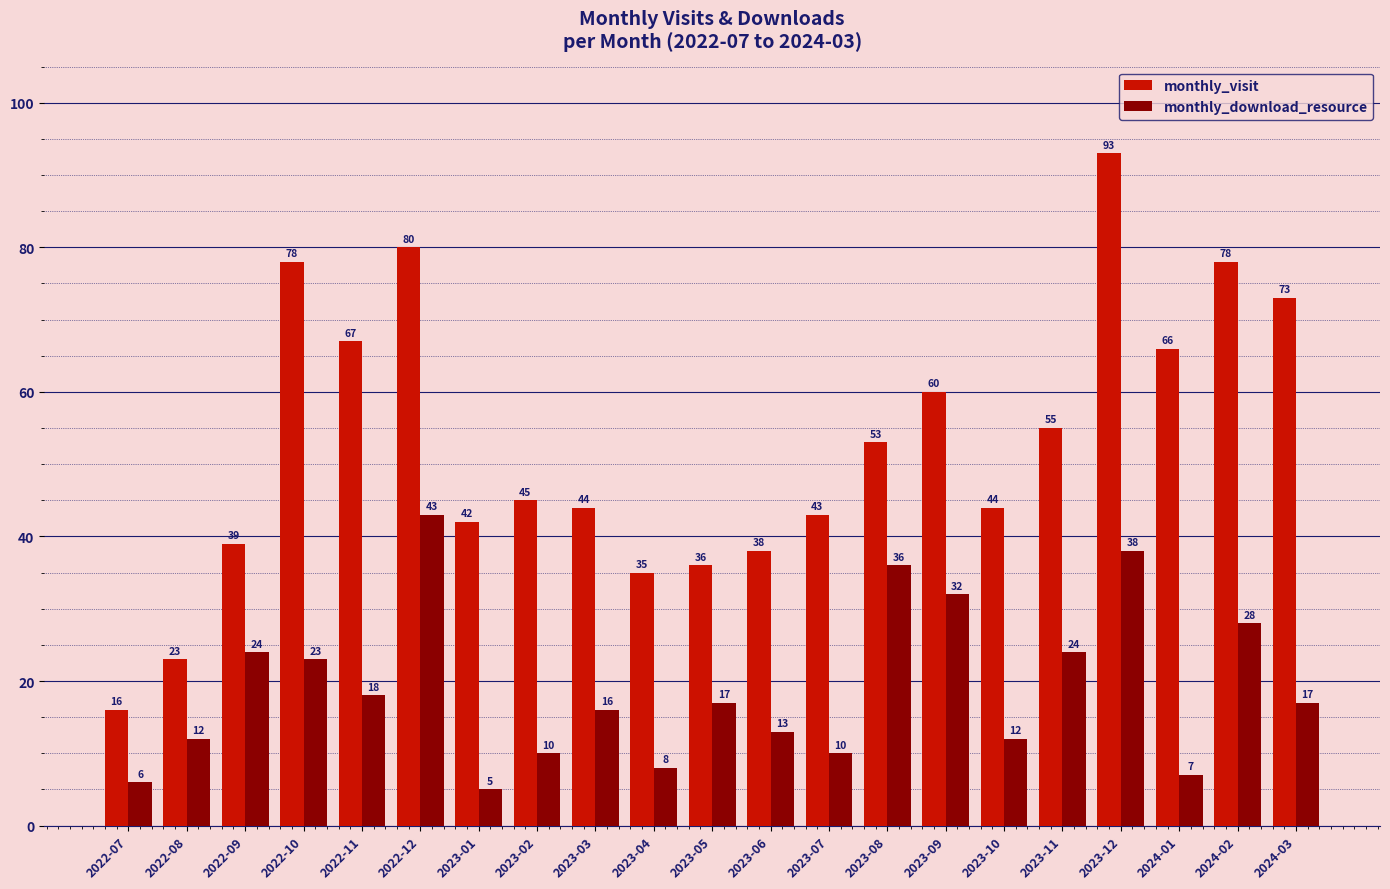

What is the sum of all monthly_visit values?

1108